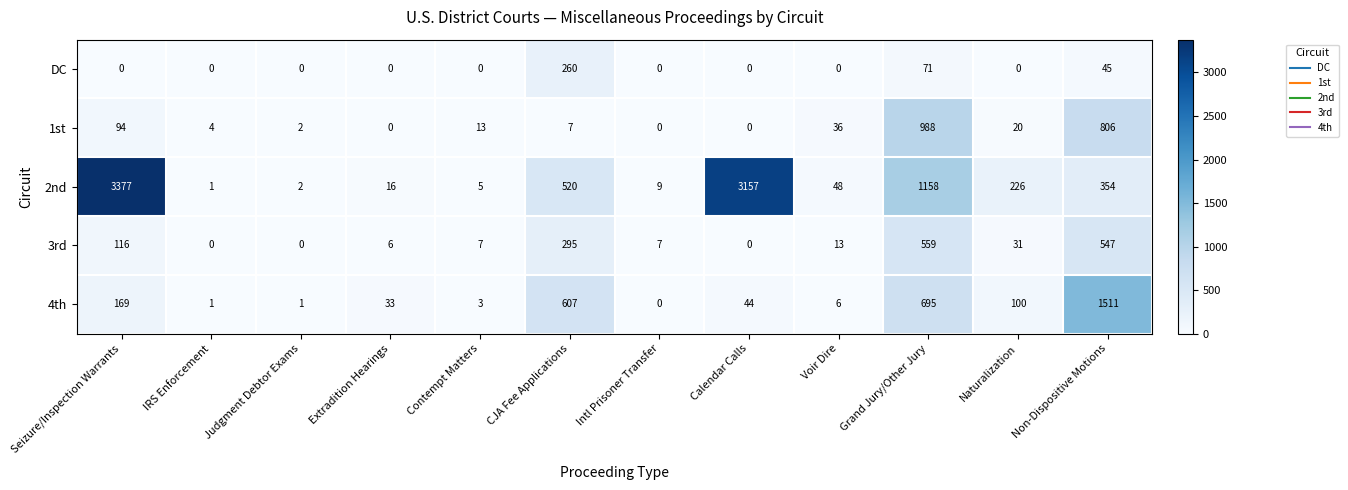

What is the total value across all series at Grand Jury/Other Jury?

3471